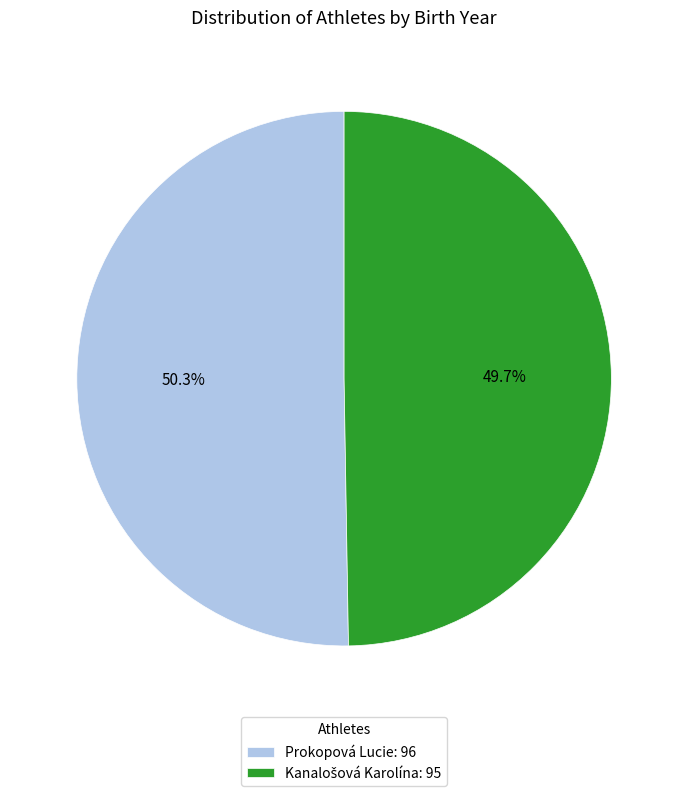

To the nearest percent, what is the difference between the largest and smallest slice percentages?

1%